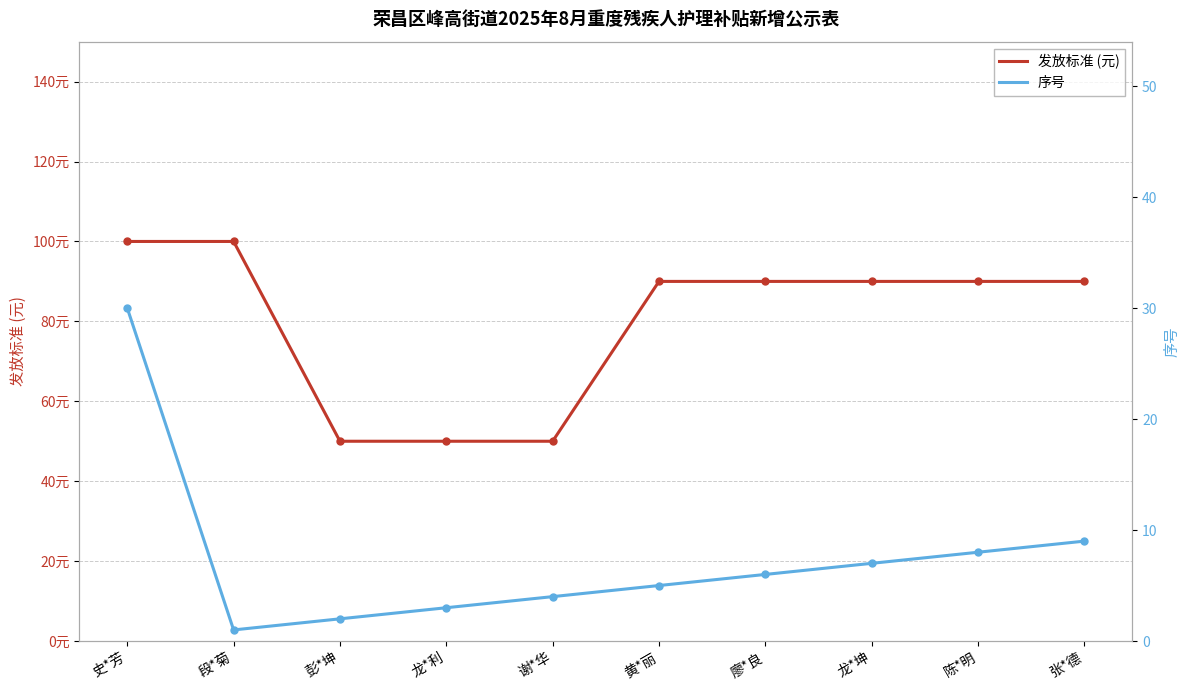

What are all the series names shown in the legend?

发放标准 (元), 序号